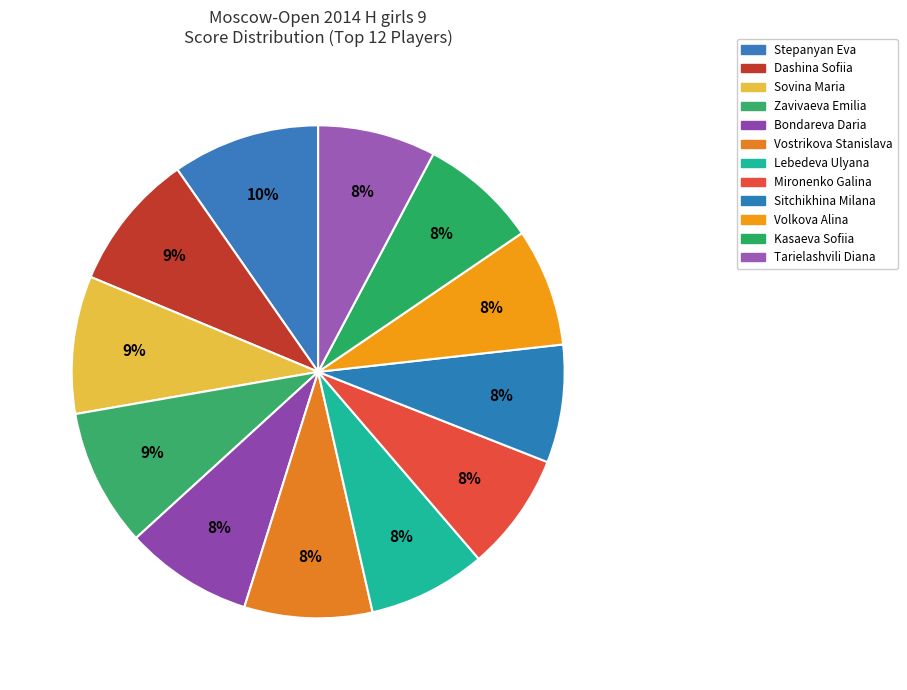

What percentage is the Zavivaeva Emilia slice, to the nearest percent?

9%